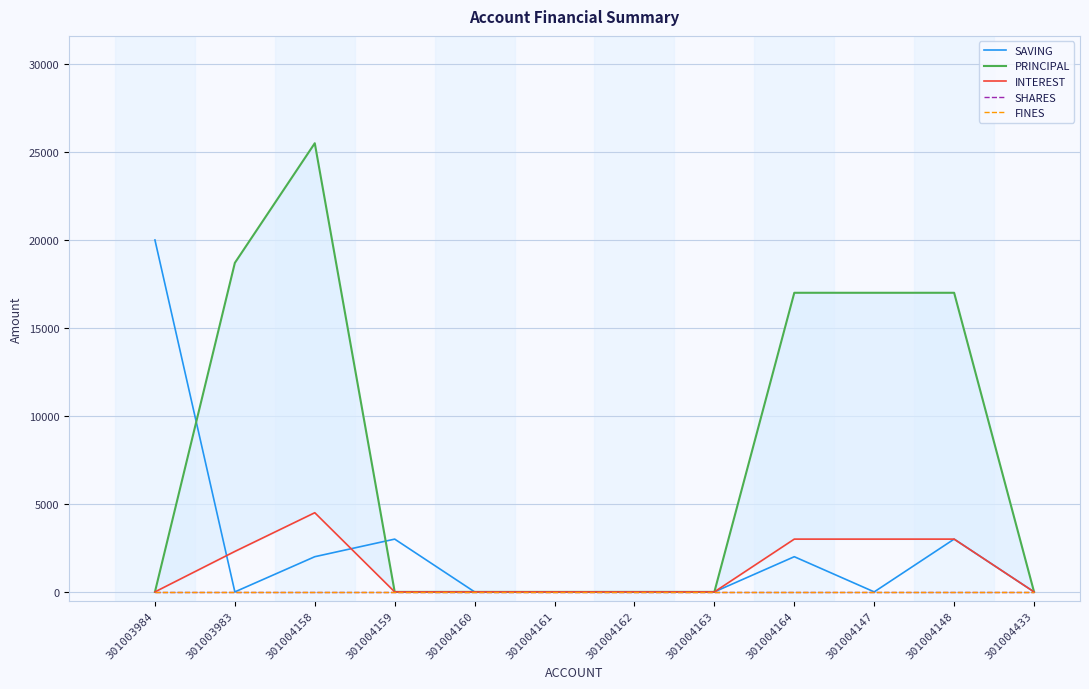

How many data points in INTEREST are above 0?

5